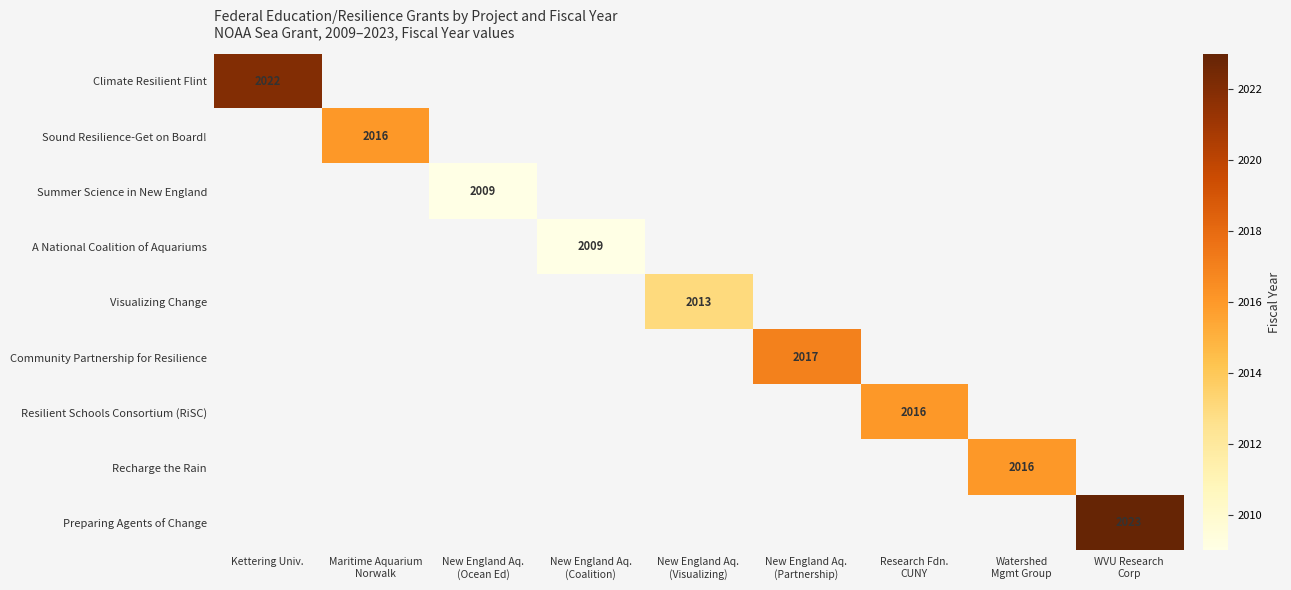

Which has a higher value, Research Fdn.
CUNY or New England Aq.
(Ocean Ed)?

Research Fdn.
CUNY